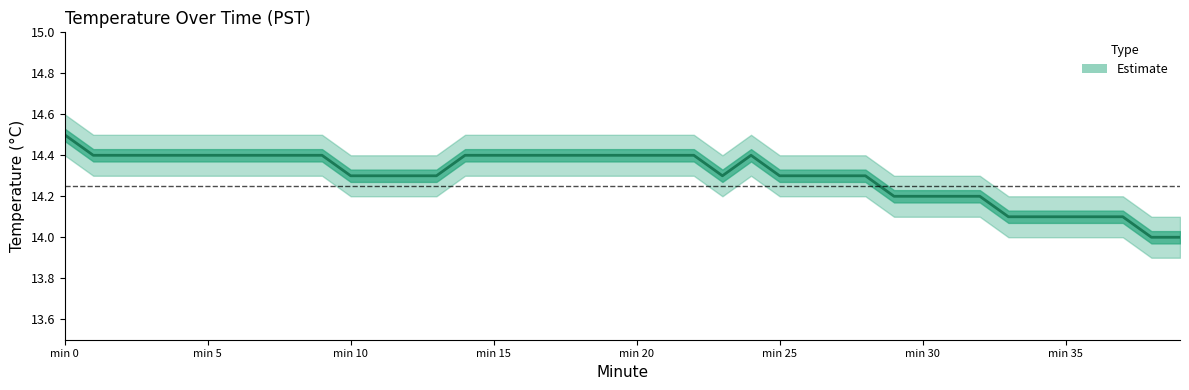

Reading left to right, what are all the values shown in this chart?

min_value: 14.4	14.3	14.3	14.3	14.3	14.3	14.3	14.3	14.3	14.3	14.2	14.2	14.2	14.2	14.3	14.3	14.3	14.3	14.3	14.3	14.3	14.3	14.3	14.2	14.3	14.2	14.2	14.2	14.2	14.1	14.1	14.1	14.1	14.0	14.0	14.0	14.0	14.0	13.9	13.9
mid_value: 14.5	14.4	14.4	14.4	14.4	14.4	14.4	14.4	14.4	14.4	14.3	14.3	14.3	14.3	14.4	14.4	14.4	14.4	14.4	14.4	14.4	14.4	14.4	14.3	14.4	14.3	14.3	14.3	14.3	14.2	14.2	14.2	14.2	14.1	14.1	14.1	14.1	14.1	14.0	14.0
max_value: 14.6	14.5	14.5	14.5	14.5	14.5	14.5	14.5	14.5	14.5	14.4	14.4	14.4	14.4	14.5	14.5	14.5	14.5	14.5	14.5	14.5	14.5	14.5	14.4	14.5	14.4	14.4	14.4	14.4	14.3	14.3	14.3	14.3	14.2	14.2	14.2	14.2	14.2	14.1	14.1